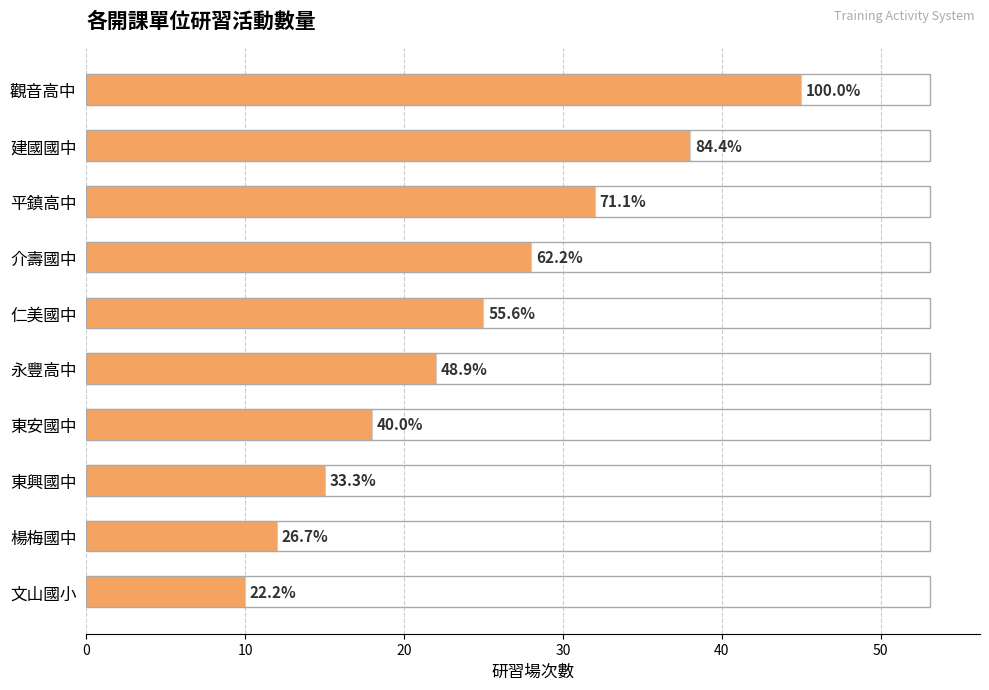

Does the chart contain any negative values?

No